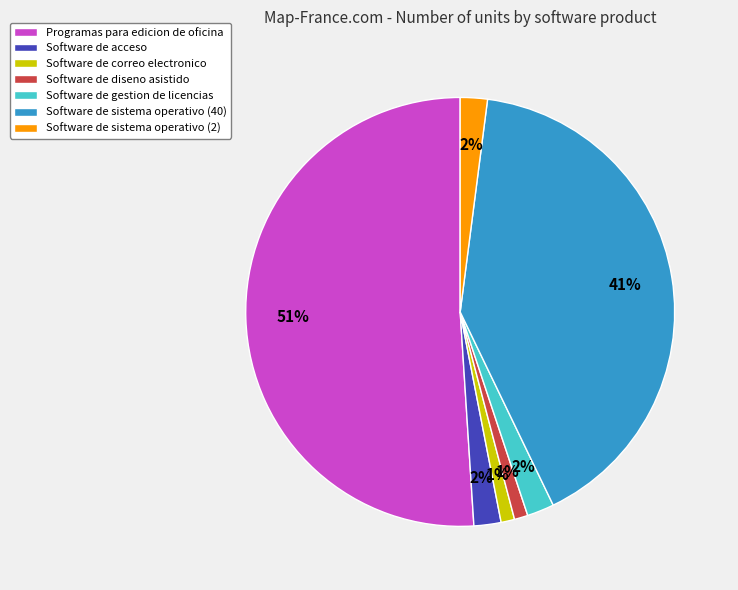

To the nearest percent, what portion does Software de sistema operativo (40) represent?

41%